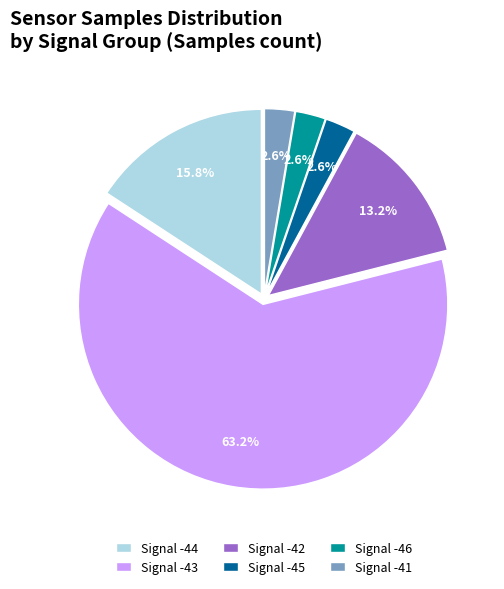

Which category has the biggest portion of the pie?

Signal -43